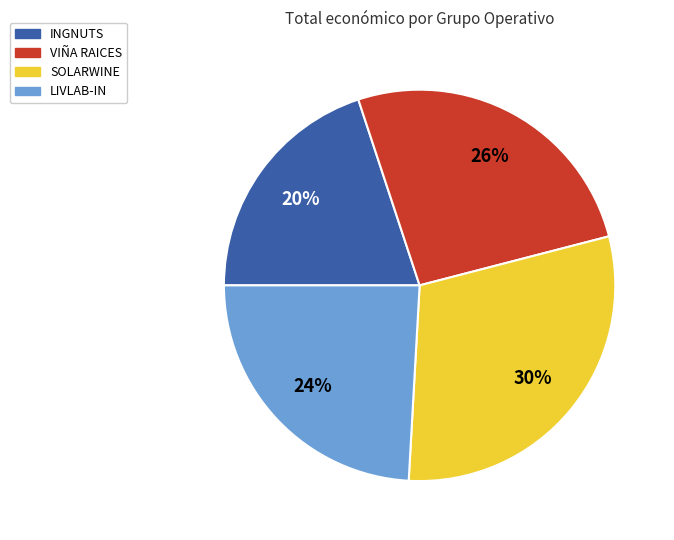

Does INGNUTS account for over 50% of the chart?

No